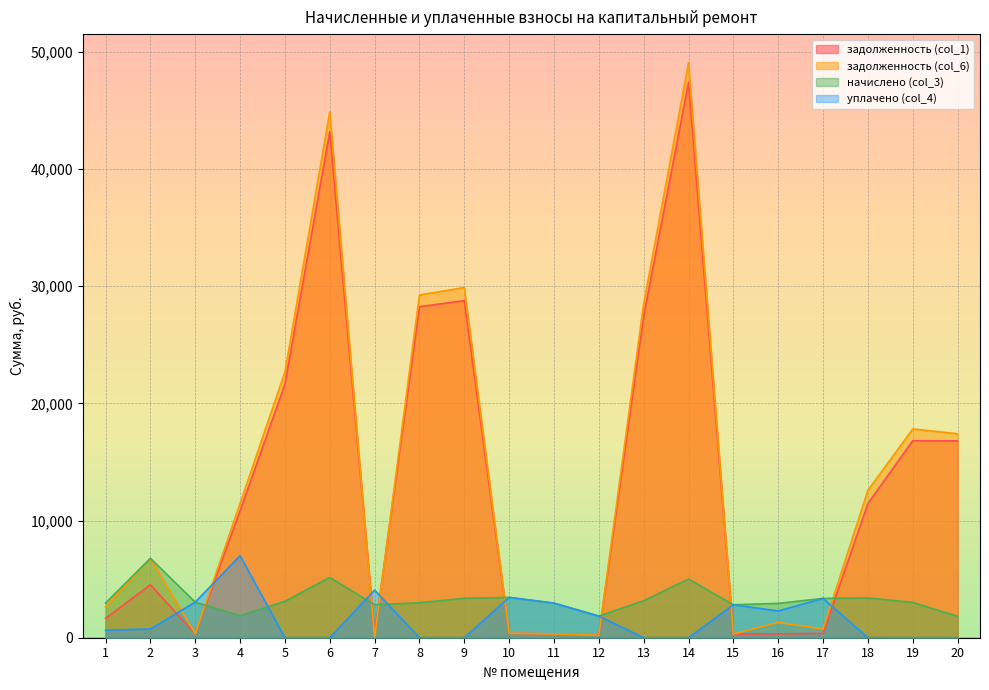

List the series in order of their peak value, lowest first.

начислено (col_3), уплачено (col_4), задолженность (col_1), задолженность (col_6)